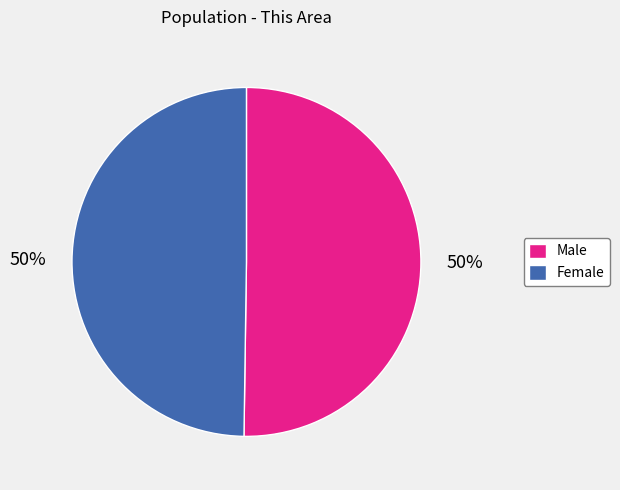

Is it true that Male is 50% of the pie?

True